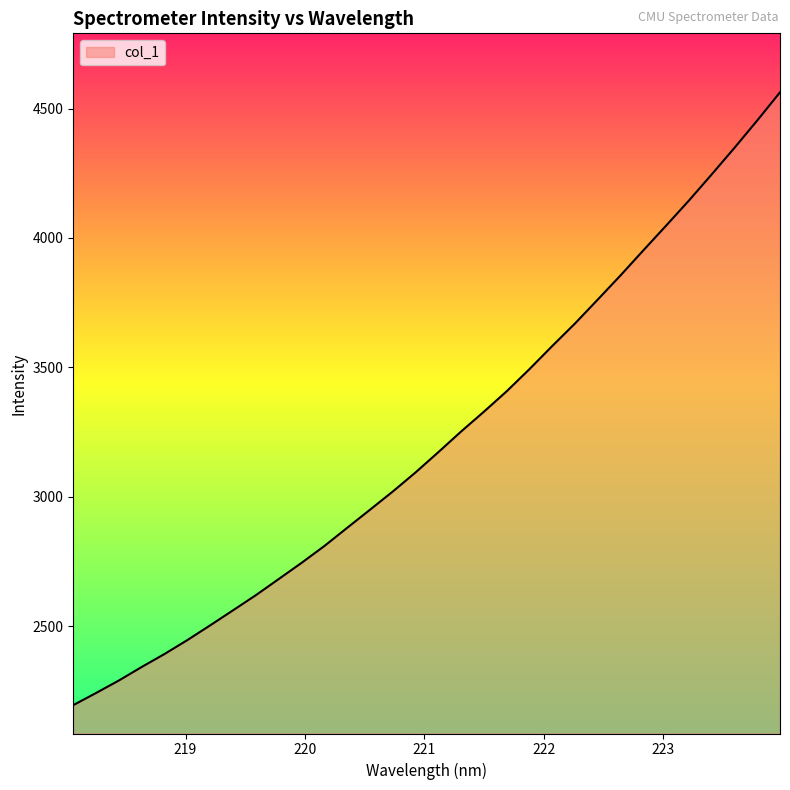

What is the smallest value displayed?

2194.2